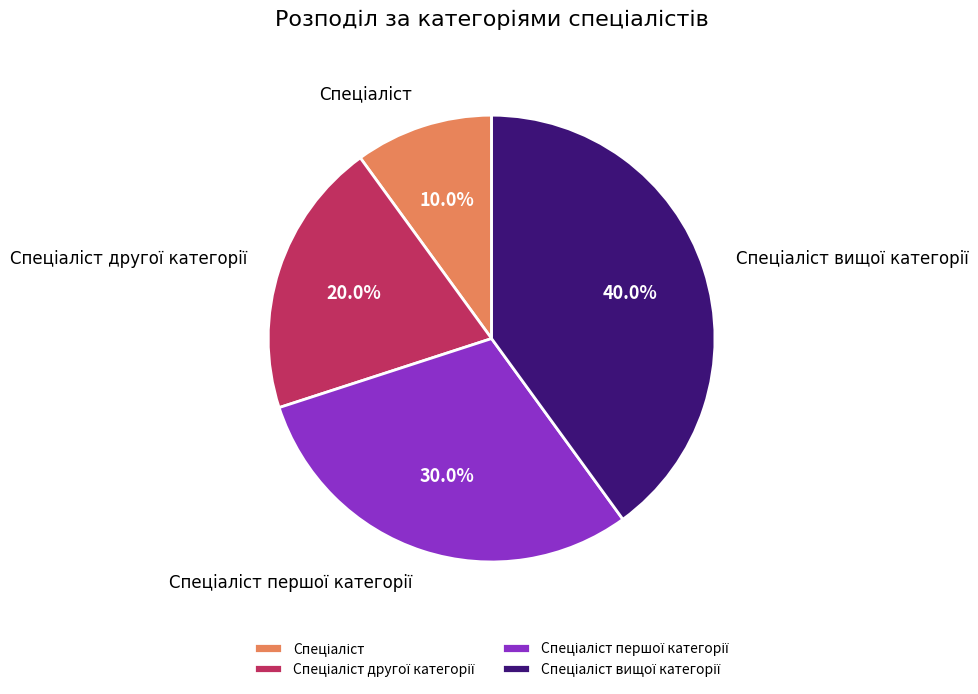

Does any single category account for the majority?

No